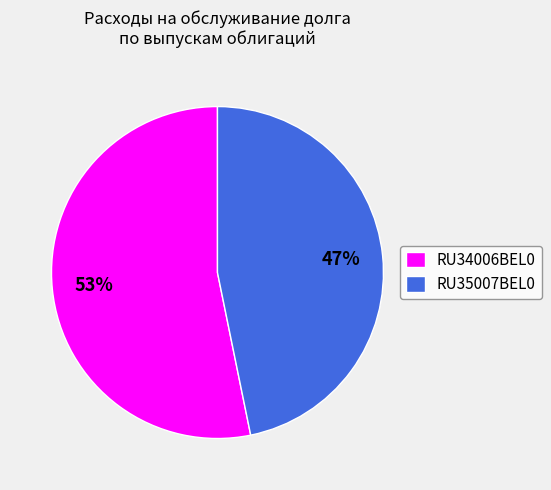

Which has a higher value, RU35007BEL0 or RU34006BEL0?

RU34006BEL0